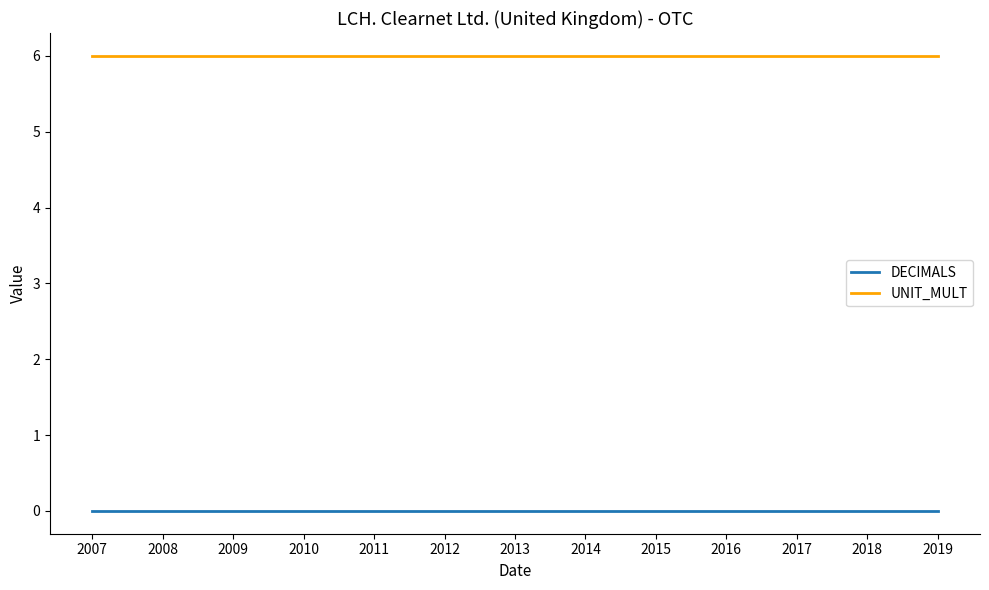

Is the value of DECIMALS at 2016 greater than the value of UNIT_MULT at 2012?

No